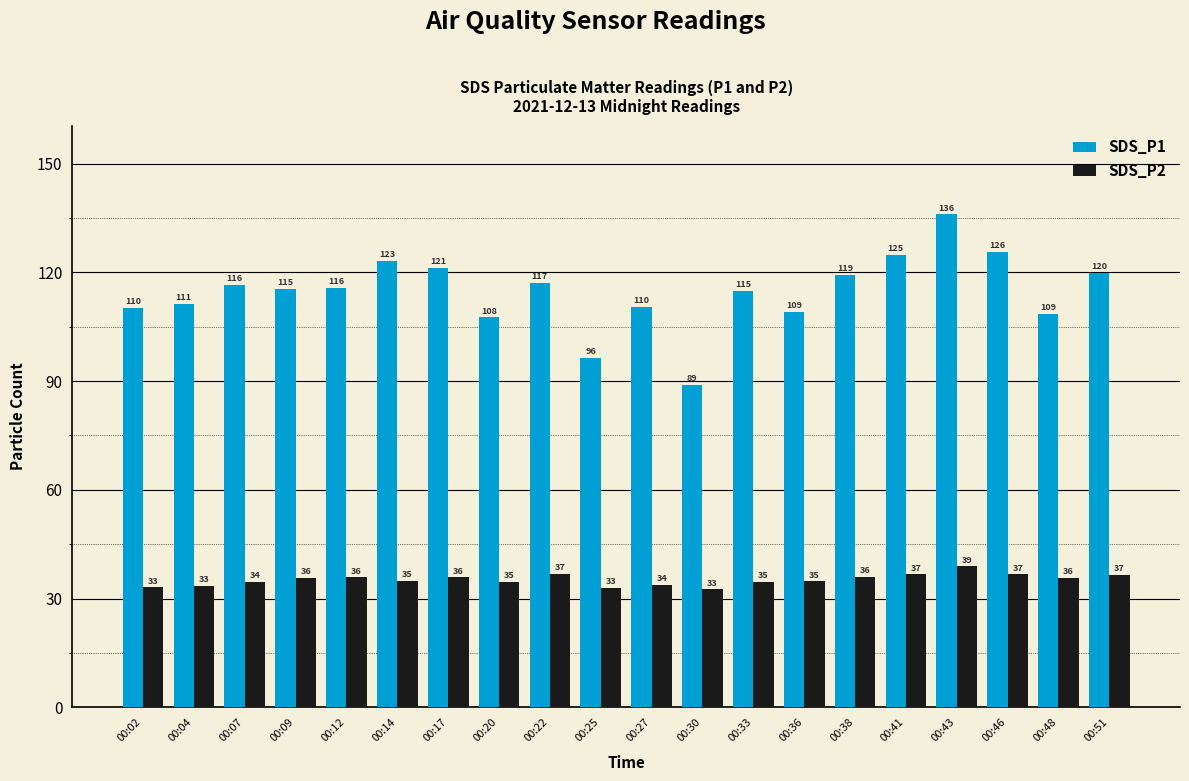

Where does the SDS_P1 series first go above 115?

00:07